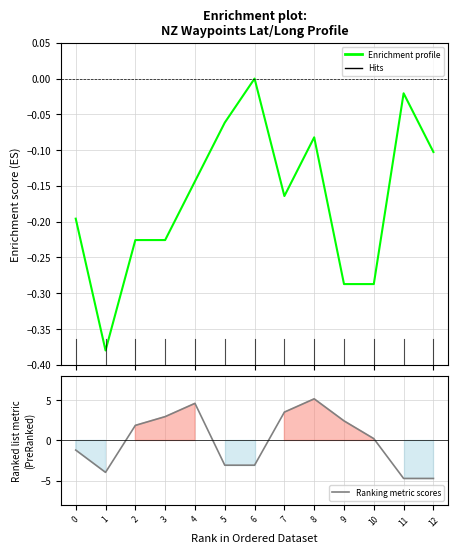

Where do Ranking metric scores and Enrichment profile first cross each other?

1 and 2